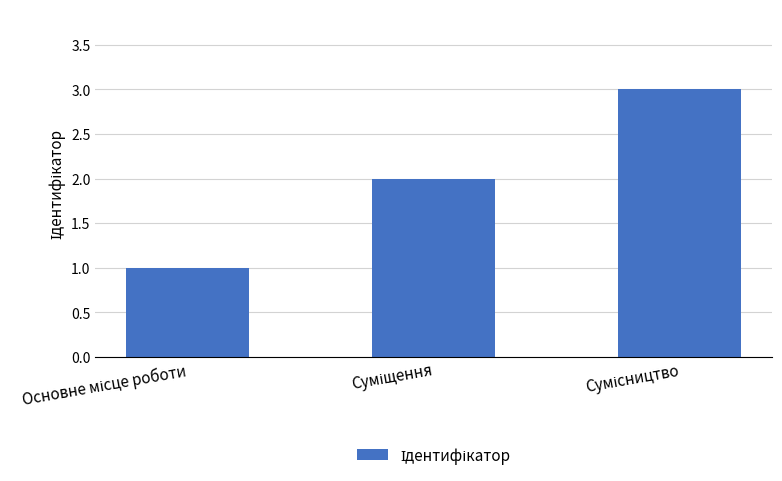

What is the sum of all values?

6